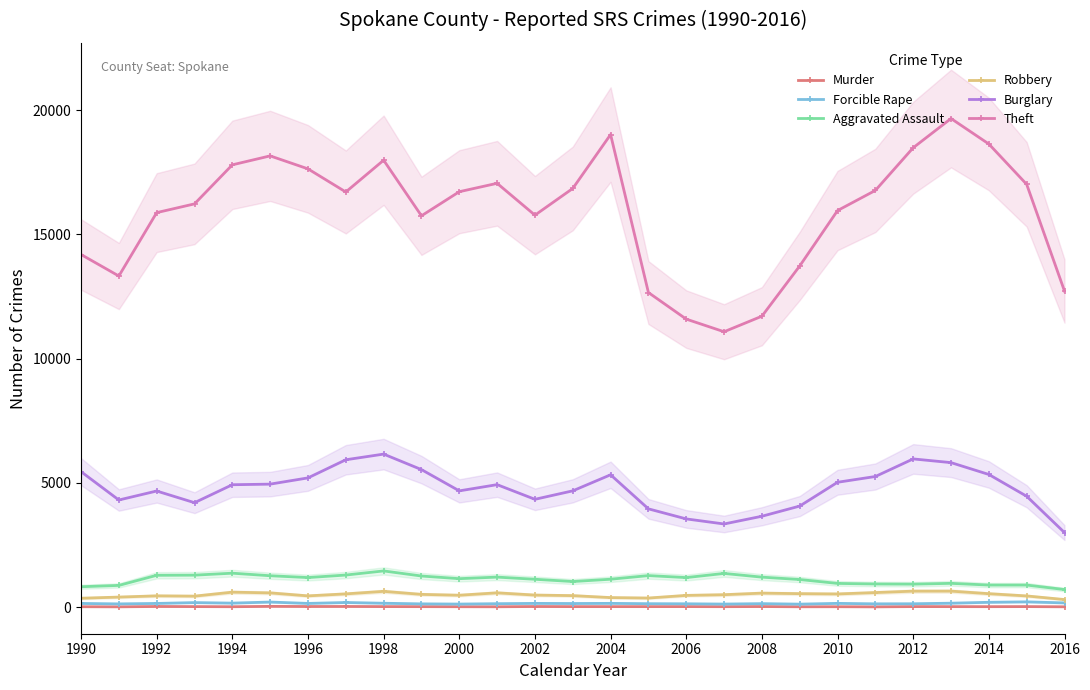

True or false: Forcible Rape and Robbery cross at least once.

False